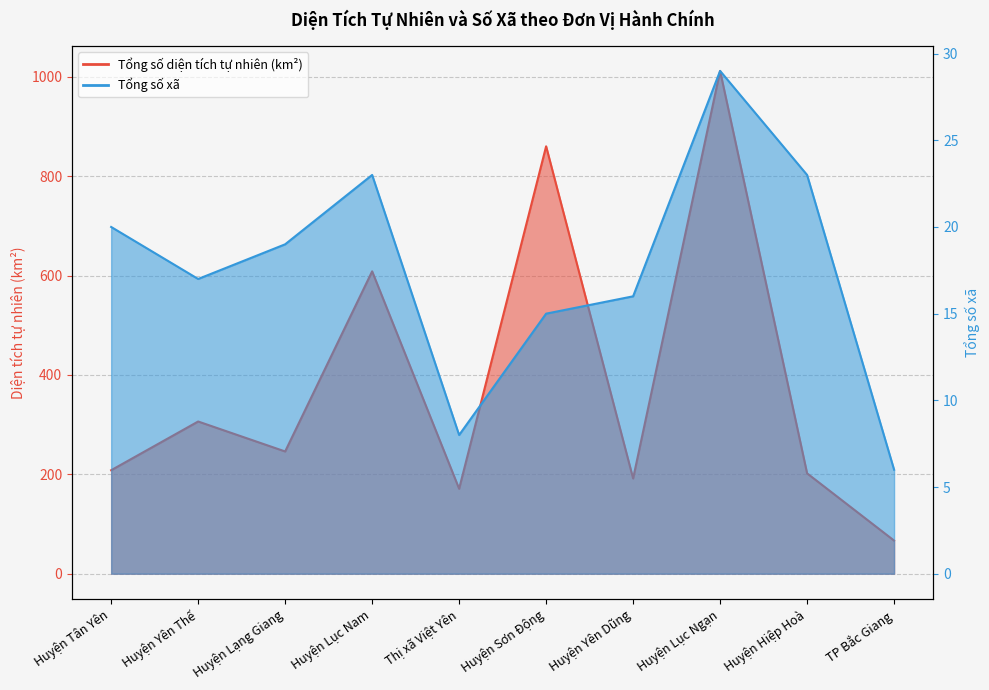

At which category is the sum across all series the highest?

Huyện Lục Ngạn